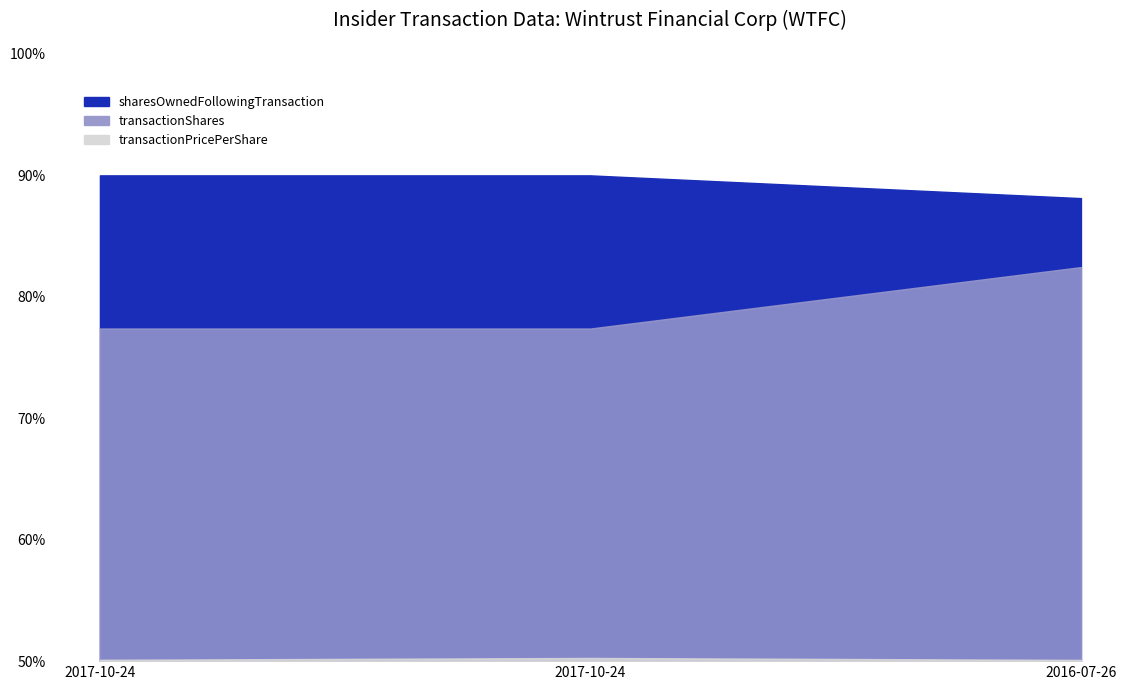

What is the average value of the transactionShares series?

89.4